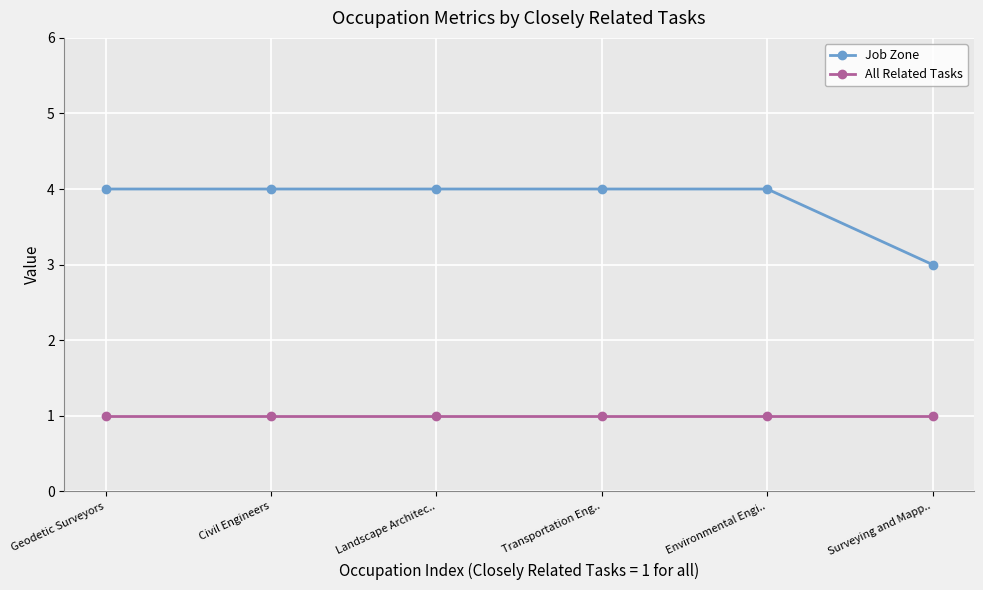

Rank the series at Landscape Architec.. from highest to lowest value.

Job Zone, All Related Tasks